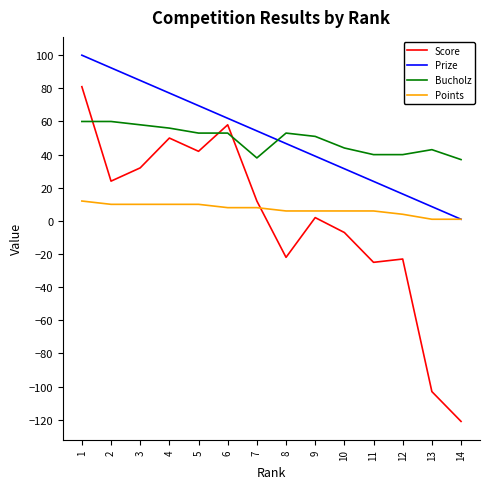

What is the total value across all series at 4?

193.2